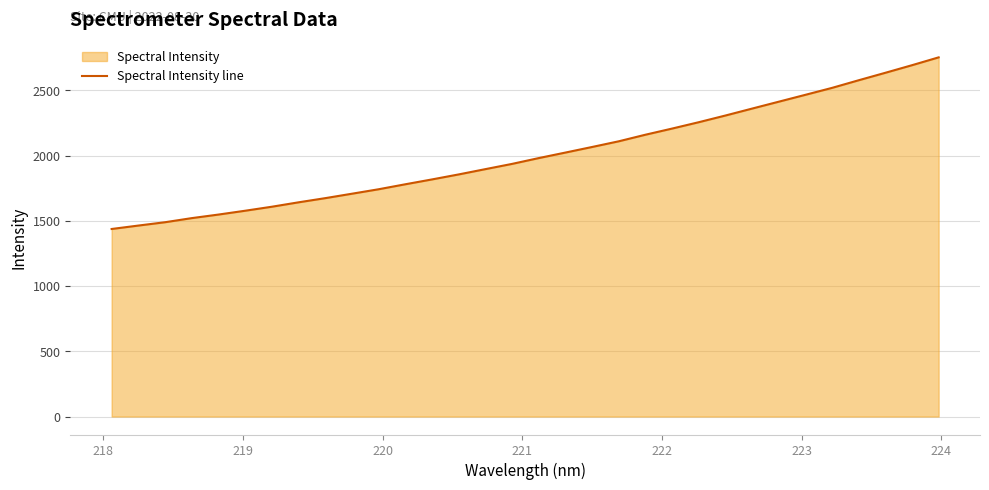

Reading left to right, what are all the values shown in this chart?

1437.5	1463.8	1489.3	1520.8	1548.1	1577.4	1608.1	1641.9	1673.9	1707.9	1742.1	1780.2	1817.4	1855.7	1896.2	1936.4	1981.0	2023.2	2066.1	2109.6	2160.1	2207.2	2256.0	2307.2	2360.3	2413.1	2465.9	2519.1	2577.6	2634.7	2692.9	2752.9